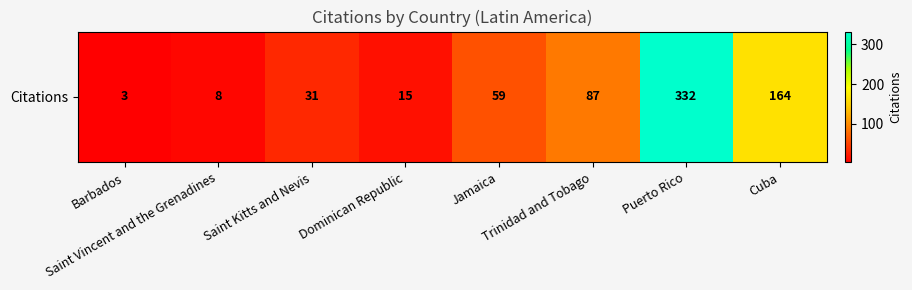

How many categories are shown in the chart?

8